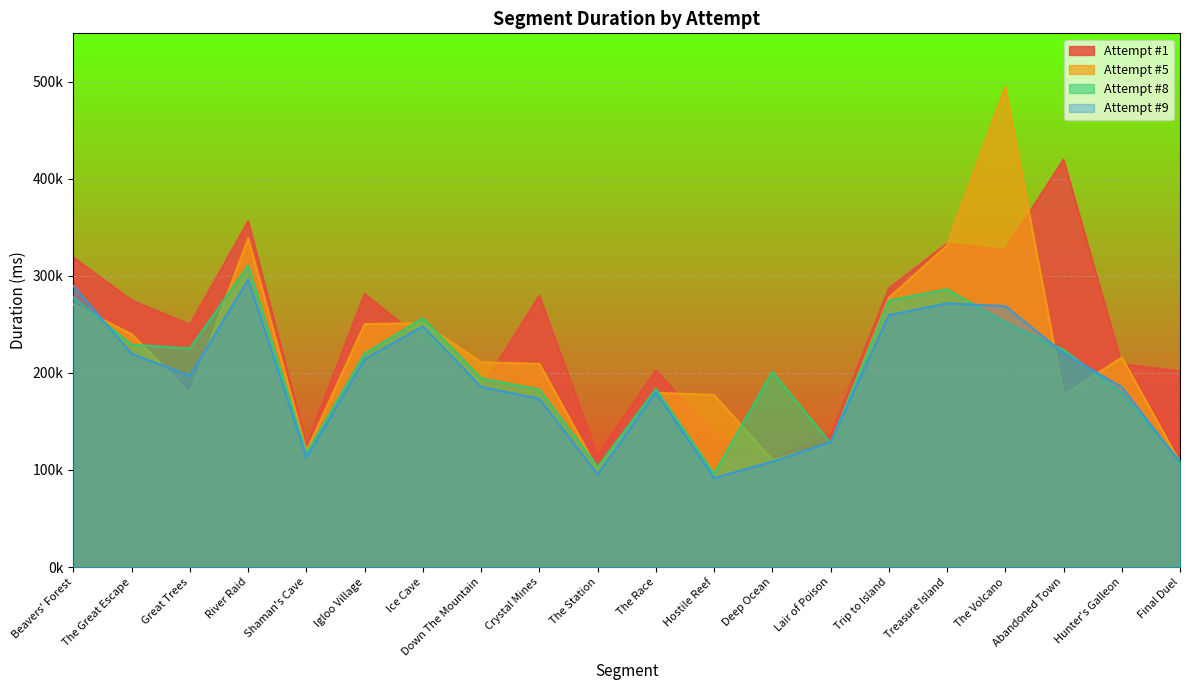

Which series ends up on top after the final intersection of Attempt #9 and Attempt #8?

Attempt #8